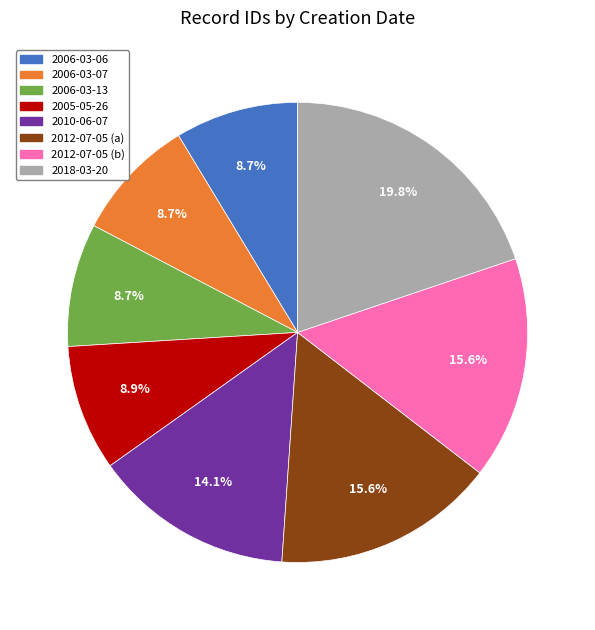

Does any single category account for the majority?

No